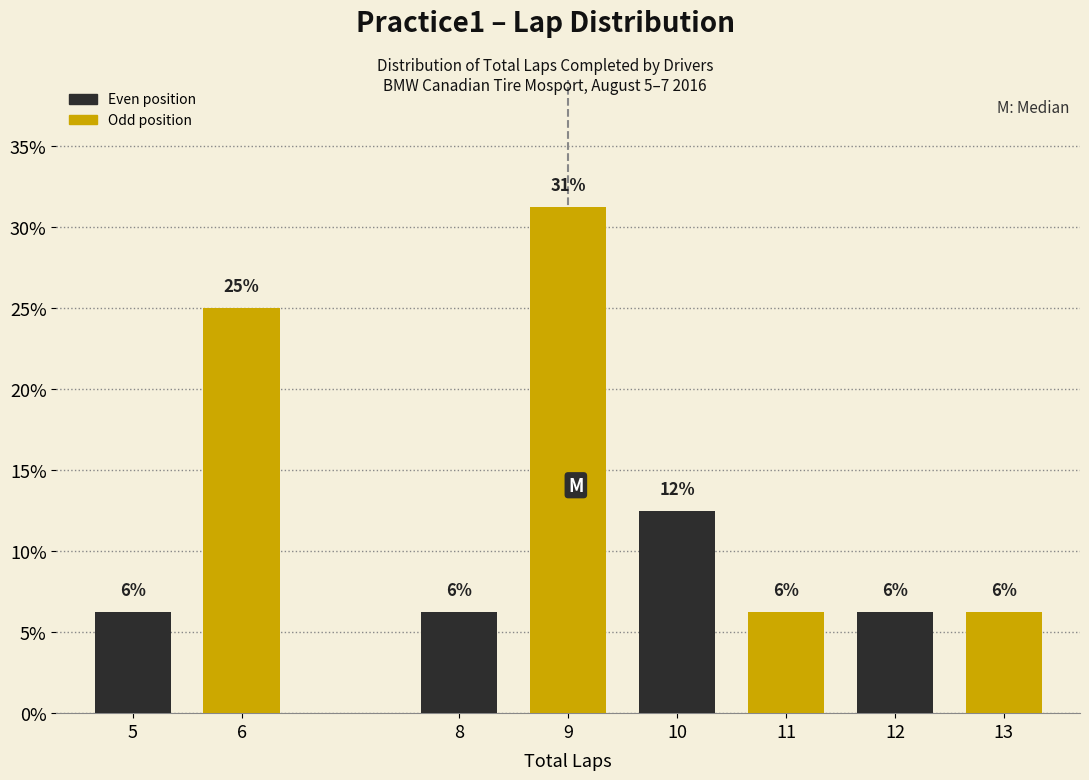

Are the bars horizontal?

No